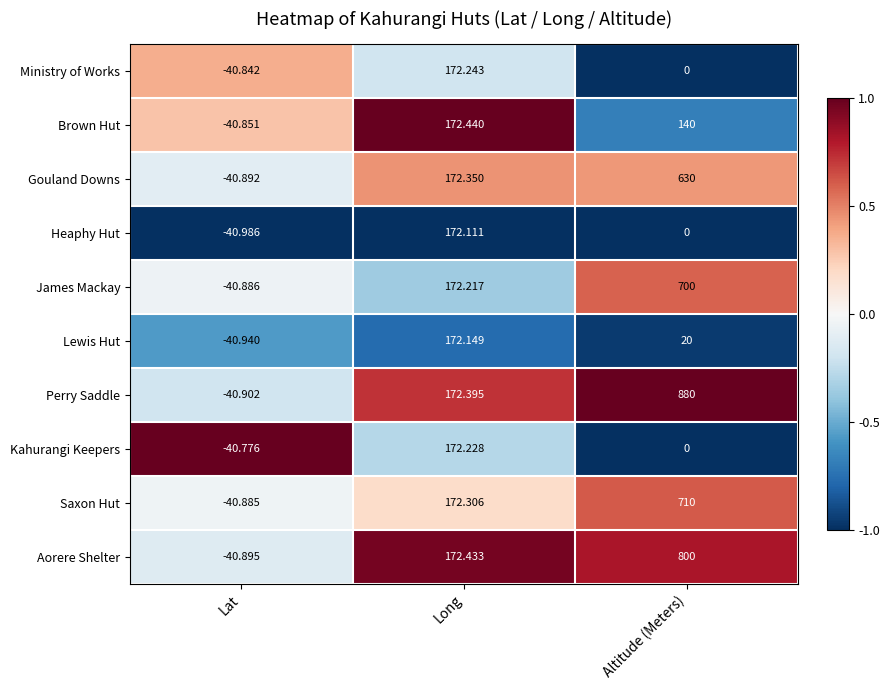

Which series has the widest spread of values?

Perry Saddle